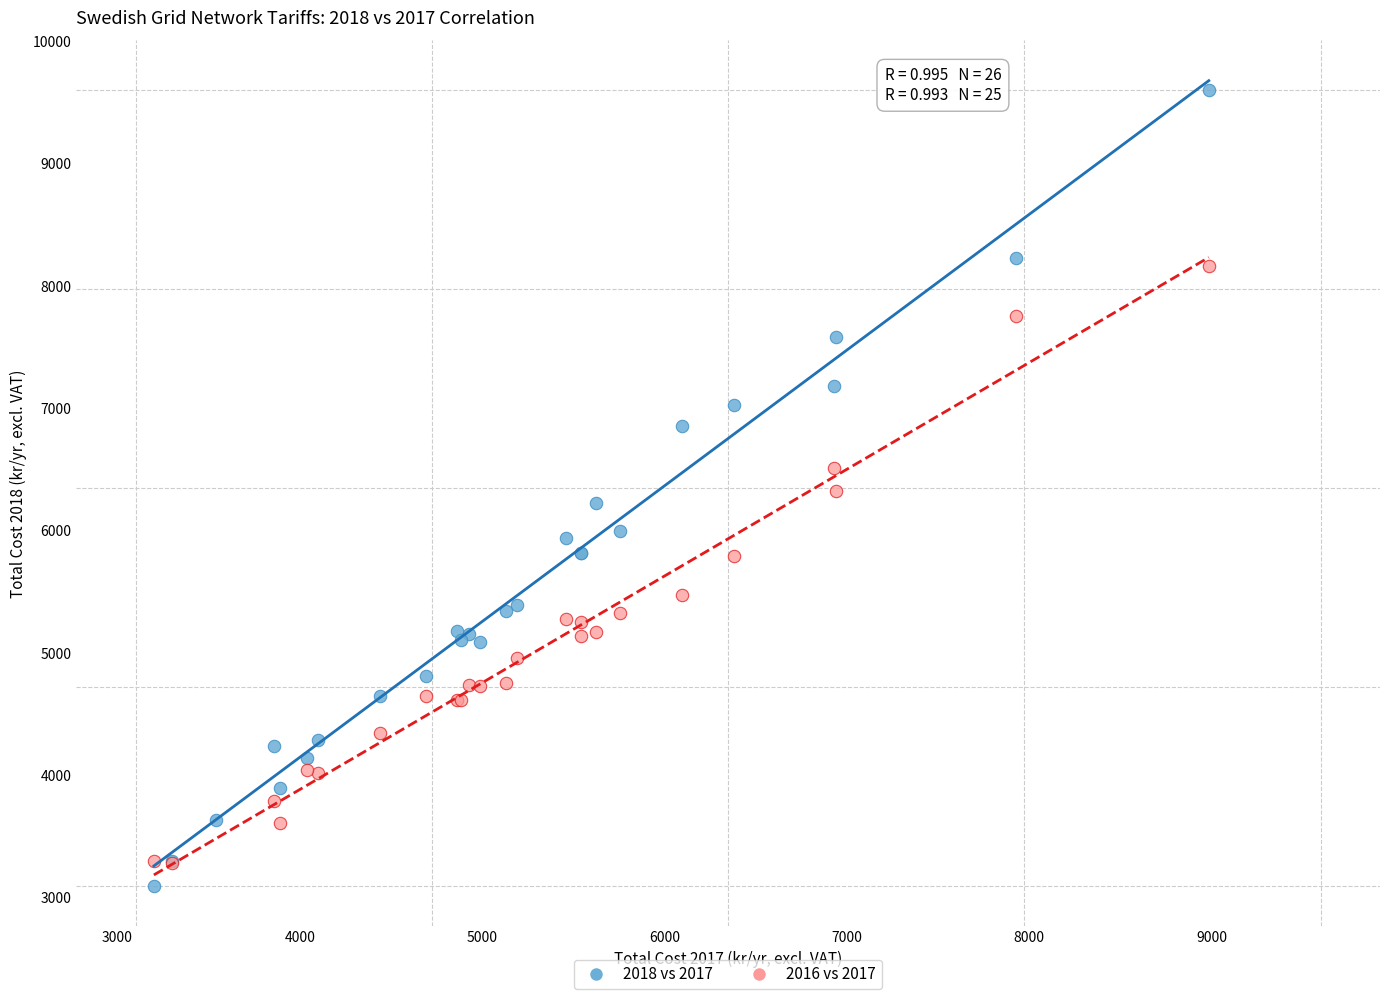

Which series reaches the maximum Y coordinate?

2018 vs 2017